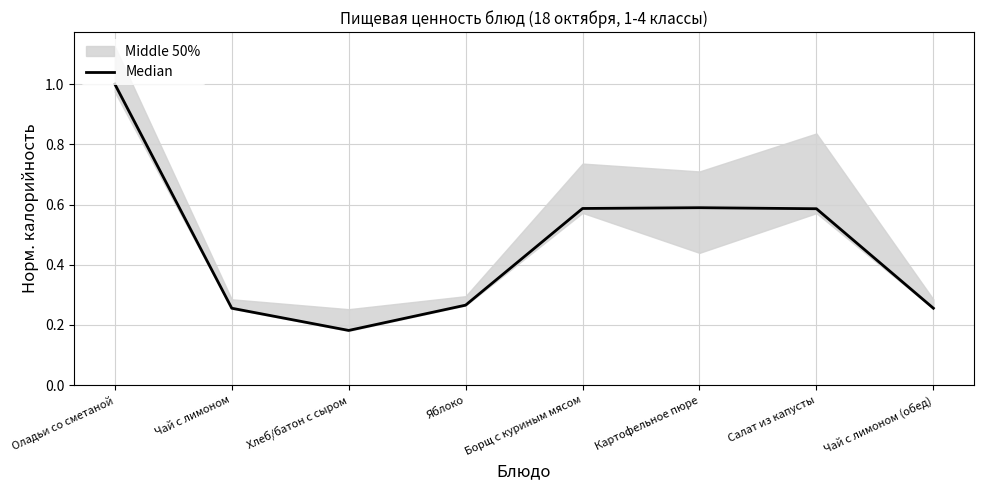

Rank the categories by value from highest to lowest.

Оладьи со сметаной, Картофельное пюре, Борщ с куриным мясом, Салат из капусты, Яблоко, Чай с лимоном, Чай с лимоном (обед), Хлеб/батон с сыром